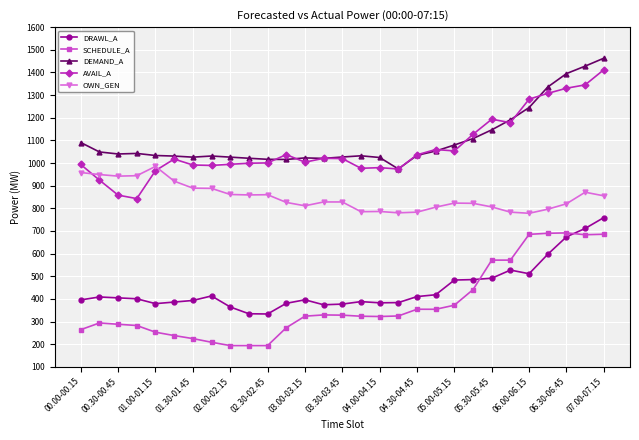

What is the greatest value displayed?

1462.9